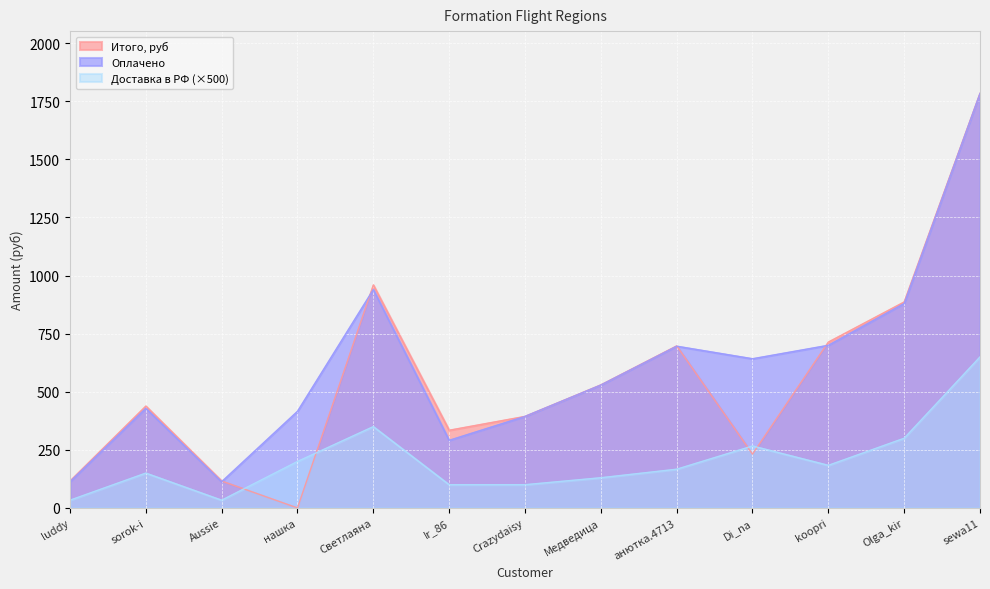

Which series changed the most between Светлаяна and анютка.4713?

Итого, руб